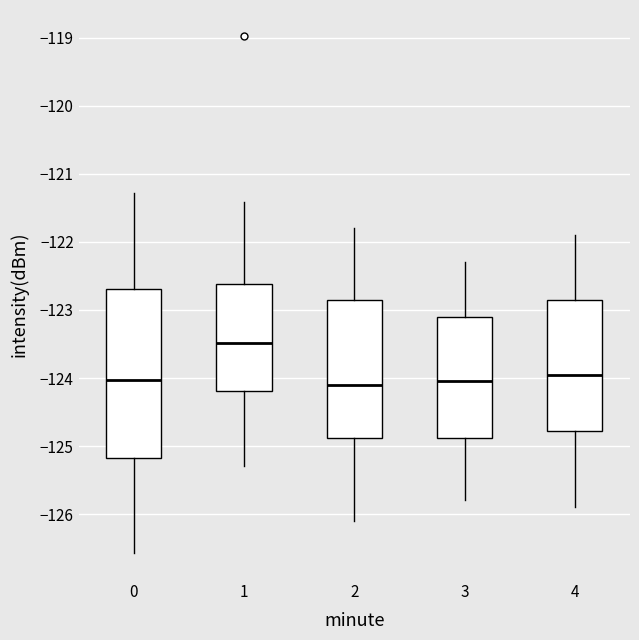

Reading left to right, read every box against the y-axis: the position of its median line, the range the box covers, and the ends of its whiskers. The values are not printed on the chart, so give them approximately, as read against the axis.

0: median -124.0, box -125.2 to -122.7, whiskers -126.6 to -121.3
1: median -123.5, box -124.2 to -122.6, whiskers -125.3 to -121.4
2: median -124.1, box -124.9 to -122.8, whiskers -126.1 to -121.8
3: median -124.0, box -124.9 to -123.1, whiskers -125.8 to -122.3
4: median -123.9, box -124.8 to -122.8, whiskers -125.9 to -121.9